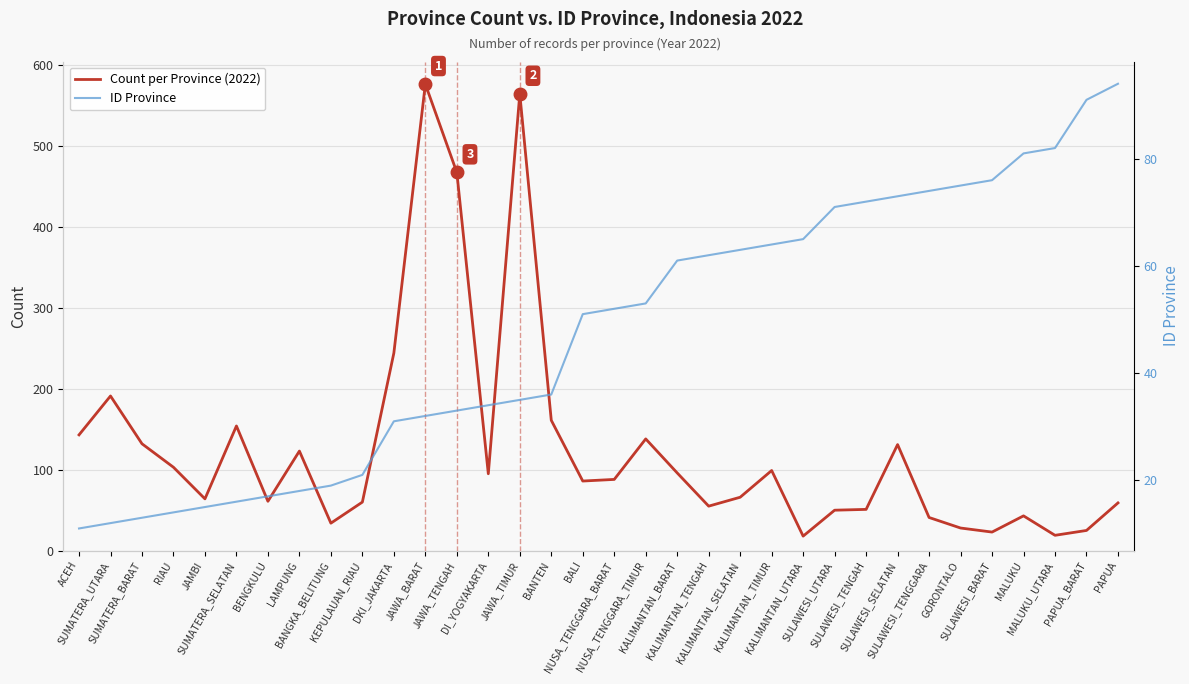

Reading right to left, transcribe all the data shown in this chart.

Count per Province (2022): PAPUA=59	PAPUA_BARAT=25	MALUKU_UTARA=19	MALUKU=43	SULAWESI_BARAT=23	GORONTALO=28	SULAWESI_TENGGARA=41	SULAWESI_SELATAN=131	SULAWESI_TENGAH=51	SULAWESI_UTARA=50	KALIMANTAN_UTARA=18	KALIMANTAN_TIMUR=99	KALIMANTAN_SELATAN=66	KALIMANTAN_TENGAH=55	KALIMANTAN_BARAT=96	NUSA_TENGGARA_TIMUR=138	NUSA_TENGGARA_BARAT=88	BALI=86	BANTEN=161	JAWA_TIMUR=564	DI_YOGYAKARTA=95	JAWA_TENGAH=467	JAWA_BARAT=576	DKI_JAKARTA=244	KEPULAUAN_RIAU=60	BANGKA_BELITUNG=34	LAMPUNG=123	BENGKULU=61	SUMATERA_SELATAN=154	JAMBI=64	RIAU=103	SUMATERA_BARAT=132	SUMATERA_UTARA=191	ACEH=143
ID Province: PAPUA=94	PAPUA_BARAT=91	MALUKU_UTARA=82	MALUKU=81	SULAWESI_BARAT=76	GORONTALO=75	SULAWESI_TENGGARA=74	SULAWESI_SELATAN=73	SULAWESI_TENGAH=72	SULAWESI_UTARA=71	KALIMANTAN_UTARA=65	KALIMANTAN_TIMUR=64	KALIMANTAN_SELATAN=63	KALIMANTAN_TENGAH=62	KALIMANTAN_BARAT=61	NUSA_TENGGARA_TIMUR=53	NUSA_TENGGARA_BARAT=52	BALI=51	BANTEN=36	JAWA_TIMUR=35	DI_YOGYAKARTA=34	JAWA_TENGAH=33	JAWA_BARAT=32	DKI_JAKARTA=31	KEPULAUAN_RIAU=21	BANGKA_BELITUNG=19	LAMPUNG=18	BENGKULU=17	SUMATERA_SELATAN=16	JAMBI=15	RIAU=14	SUMATERA_BARAT=13	SUMATERA_UTARA=12	ACEH=11